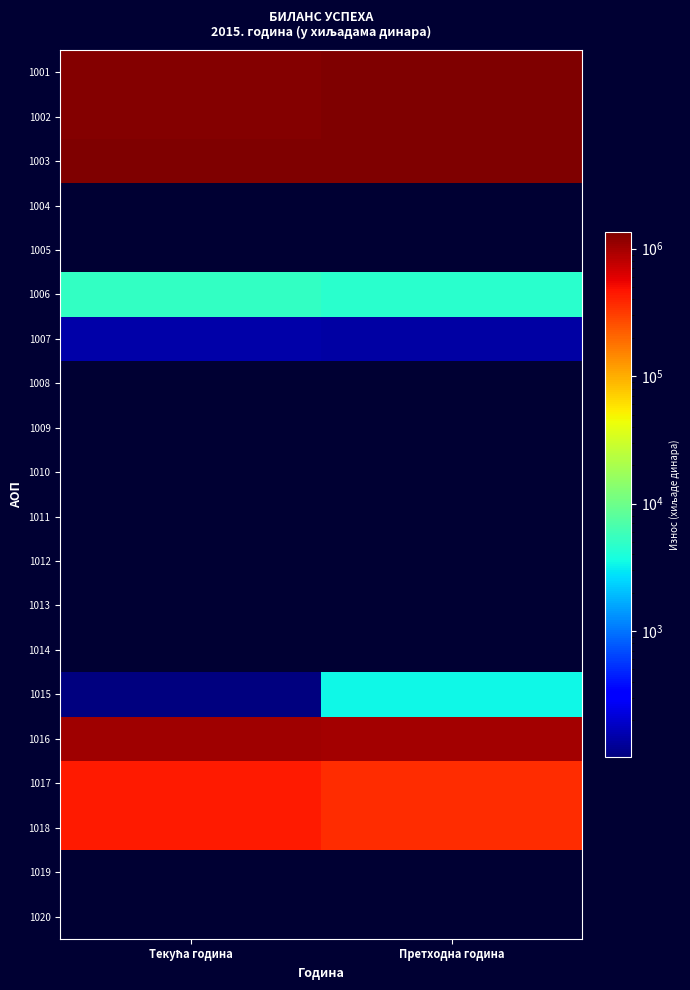

Reading left to right, extract all data points from this chart.

1001: Текућа година=1301724	Претходна година=1353252
1002: Текућа година=1301621	Претходна година=1349802
1003: Текућа година=1306931	Претходна година=1354519
1004: Текућа година=0	Претходна година=0
1005: Текућа година=0	Претходна година=0
1006: Текућа година=5161	Претходна година=4575
1007: Текућа година=149	Претходна година=142
1008: Текућа година=0	Претходна година=0
1009: Текућа година=0	Претходна година=0
1010: Текућа година=0	Претходна година=0
1011: Текућа година=0	Претходна година=0
1012: Текућа година=0	Претходна година=0
1013: Текућа година=0	Претходна година=0
1014: Текућа година=0	Претходна година=0
1015: Текућа година=103	Претходна година=3450
1016: Текућа година=1021681	Претходна година=973229
1017: Текућа година=443898	Претходна година=362353
1018: Текућа година=443898	Претходна година=362353
1019: Текућа година=0	Претходна година=0
1020: Текућа година=0	Претходна година=0